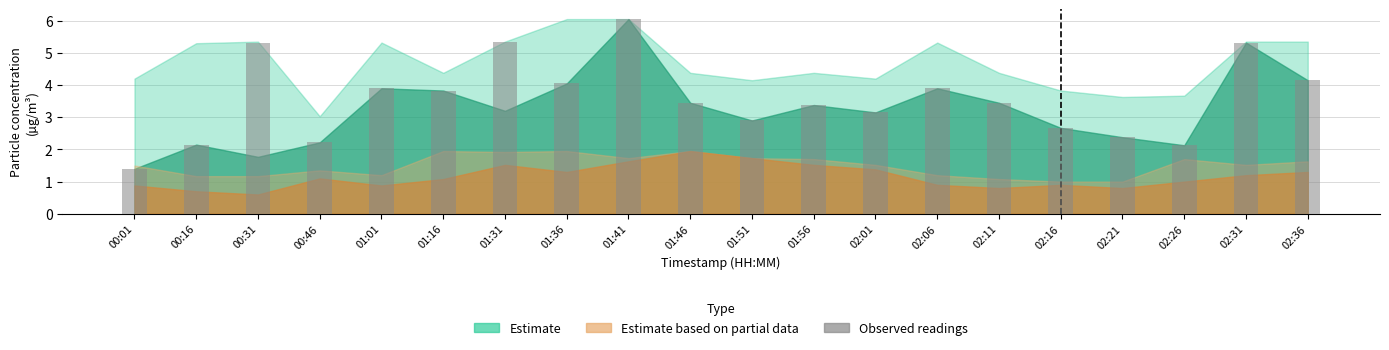

How many bars are there in total?

20